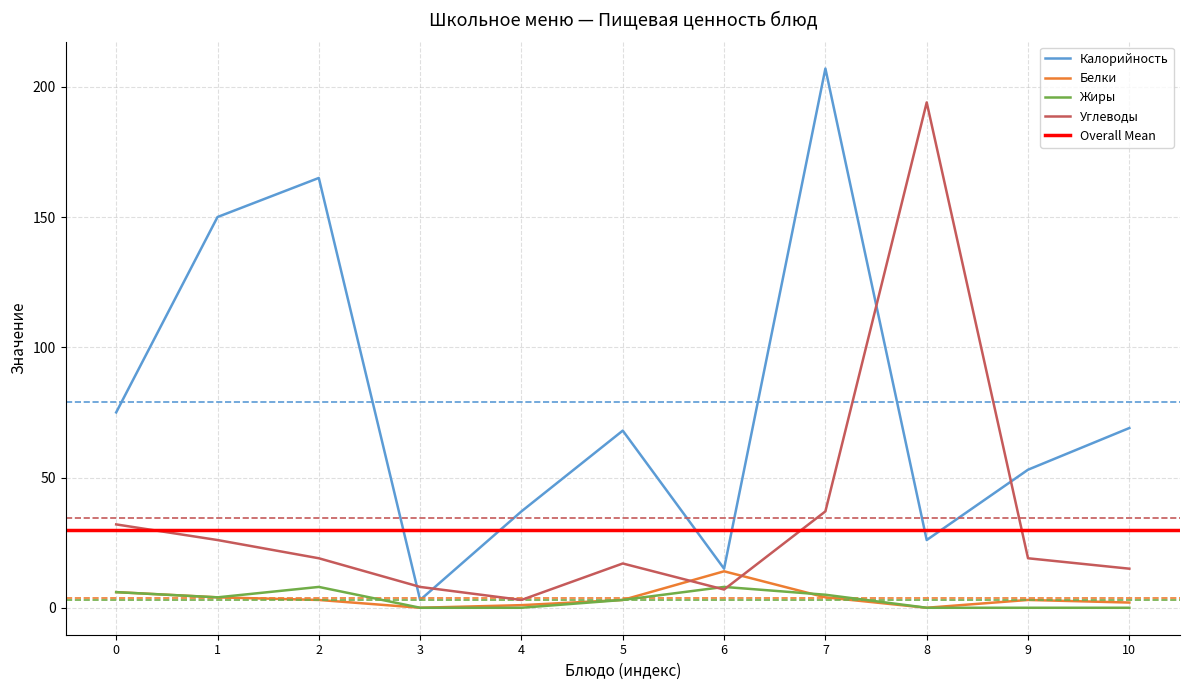

What is the maximum value for Калорийность?

207